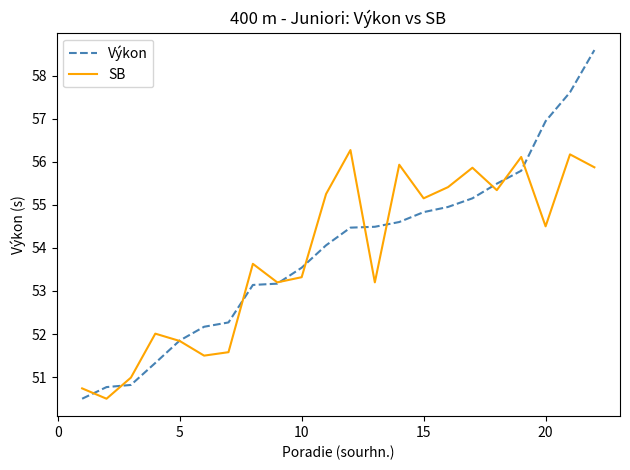

What are all the series names shown in the legend?

Výkon, SB